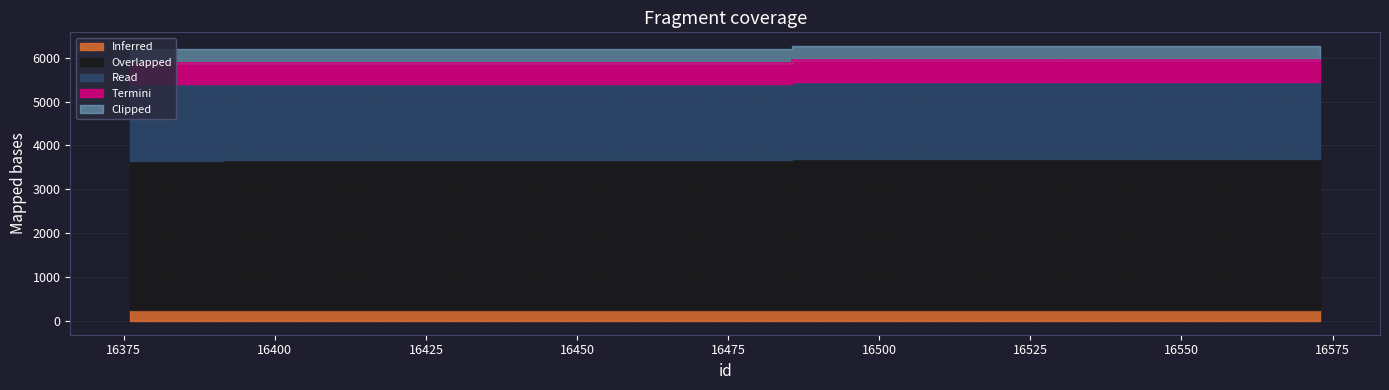

Rank the categories by value from lowest to highest.

16376, 16388, 16395, 16397, 16398, 16573